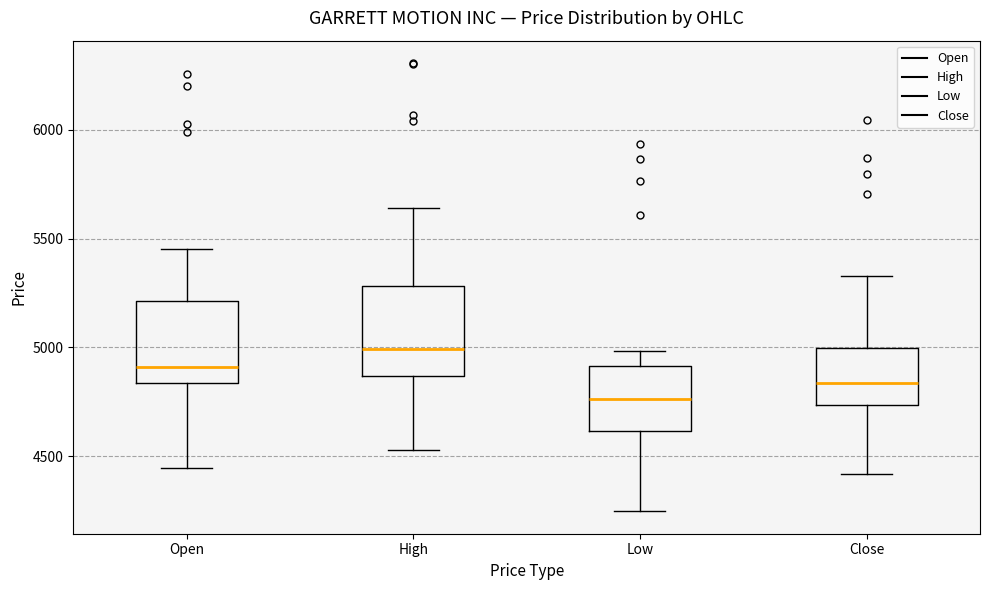

Reading left to right, read every box against the y-axis: the position of its median line, the range the box covers, and the ends of its whiskers. The values are not printed on the chart, so give them approximately, as read against the axis.

Open: median 4900, box 4850 to 5200, whiskers 4450 to 5450
High: median 5000, box 4850 to 5300, whiskers 4550 to 5650
Low: median 4750, box 4600 to 4900, whiskers 4250 to 5000
Close: median 4850, box 4750 to 5000, whiskers 4400 to 5350